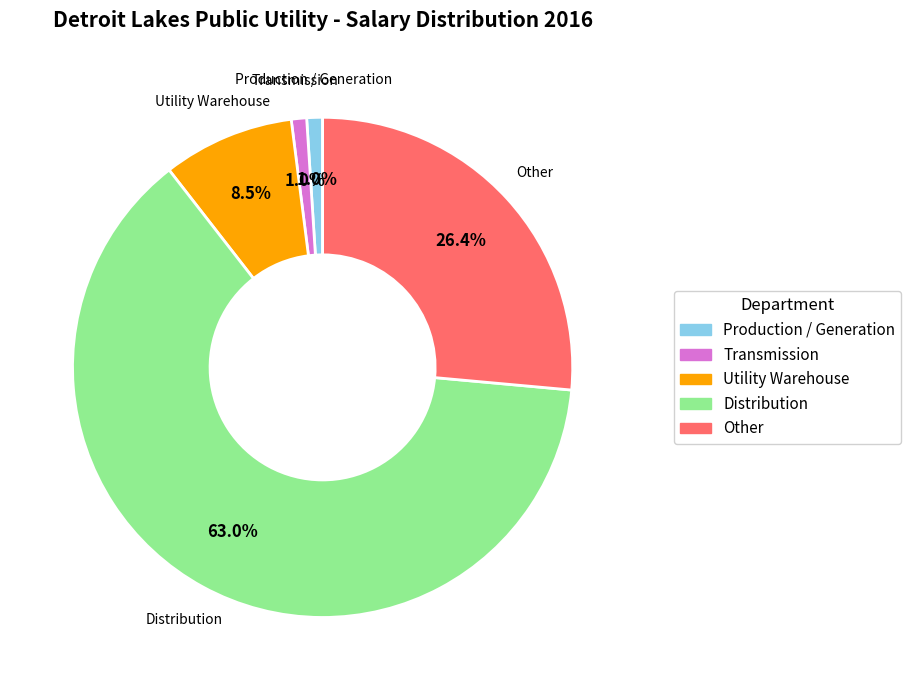

What is the majority slice?

Distribution